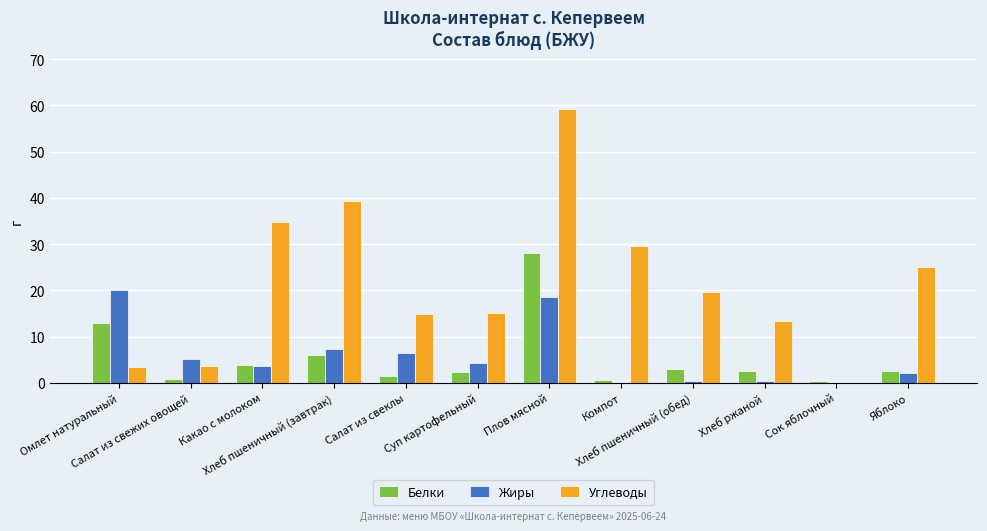

Between Хлеб пшеничный (завтрак) and Салат из свеклы, which series saw the biggest shift?

Углеводы